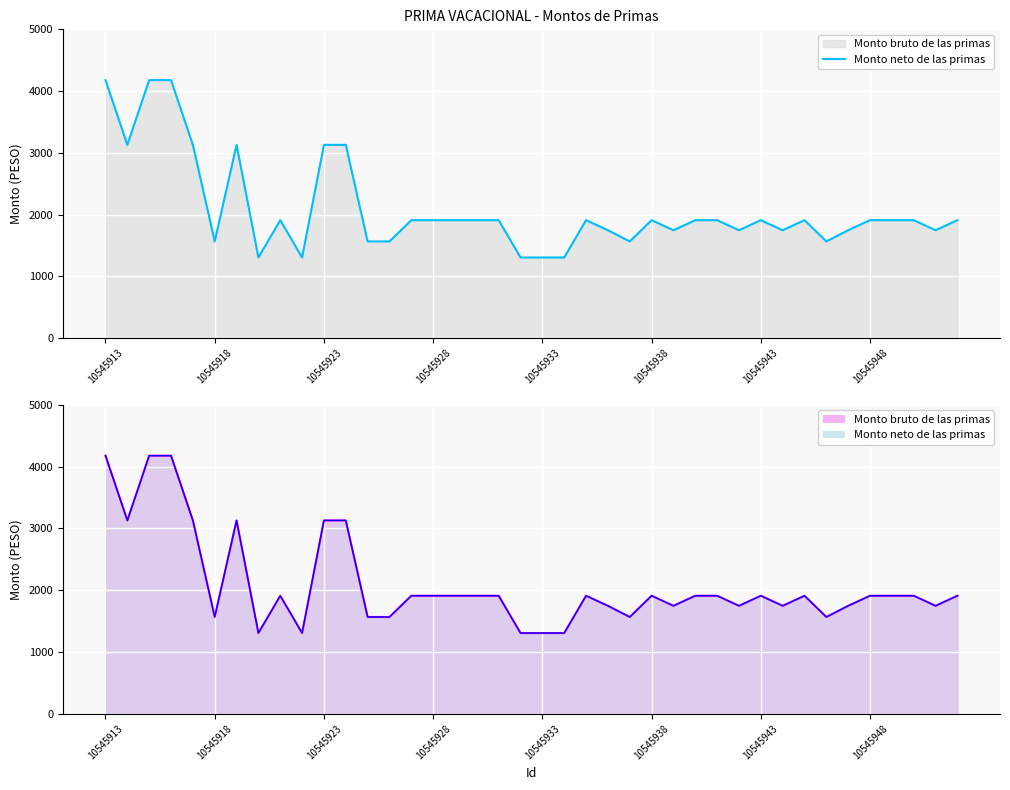

What is the difference between the maximum and minimum values?

2871